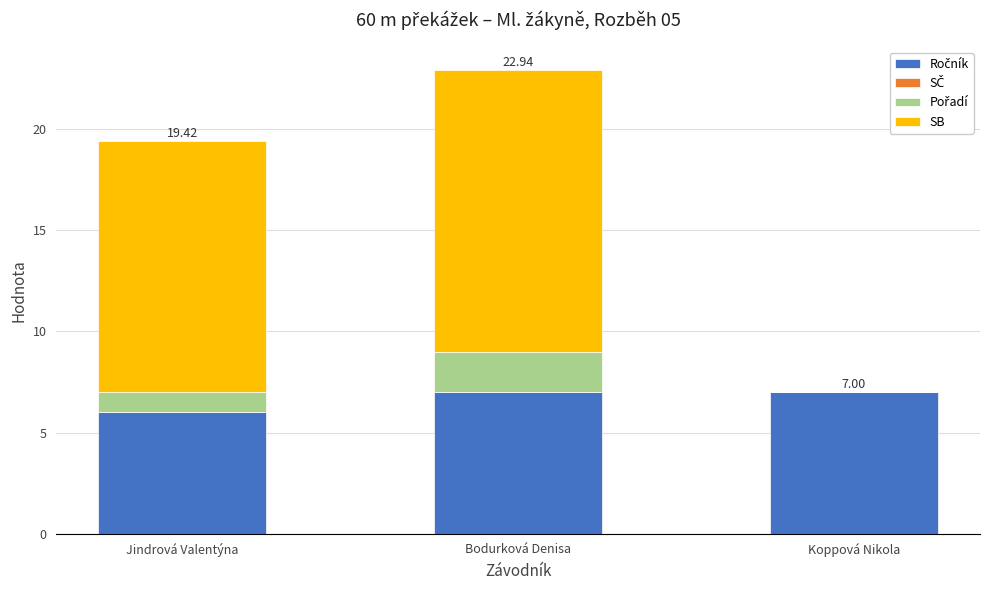

At which category is the sum across all series the highest?

Bodurková Denisa